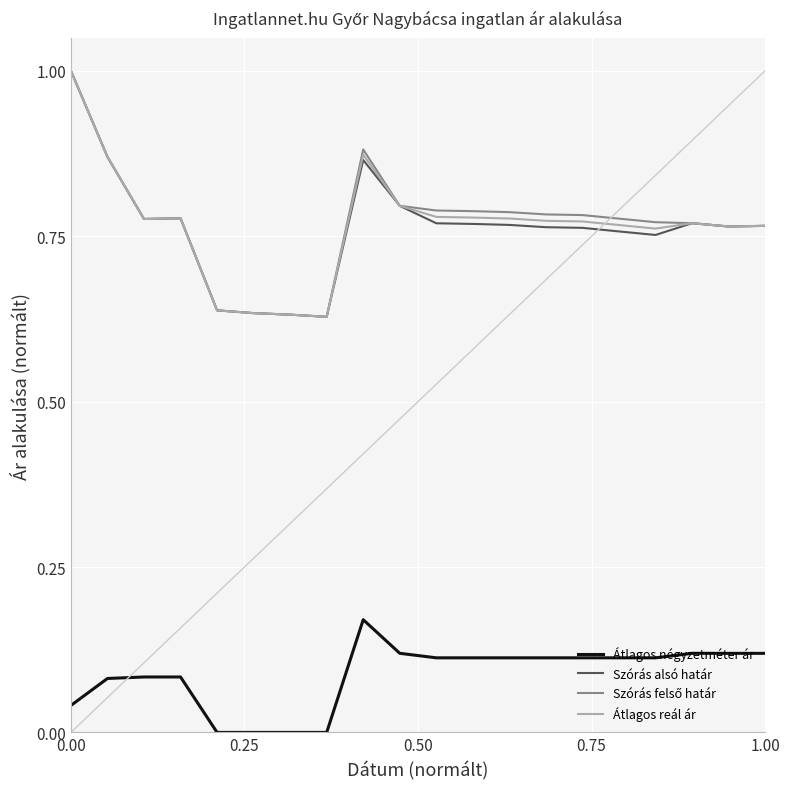

How many lines are shown in the chart?

4